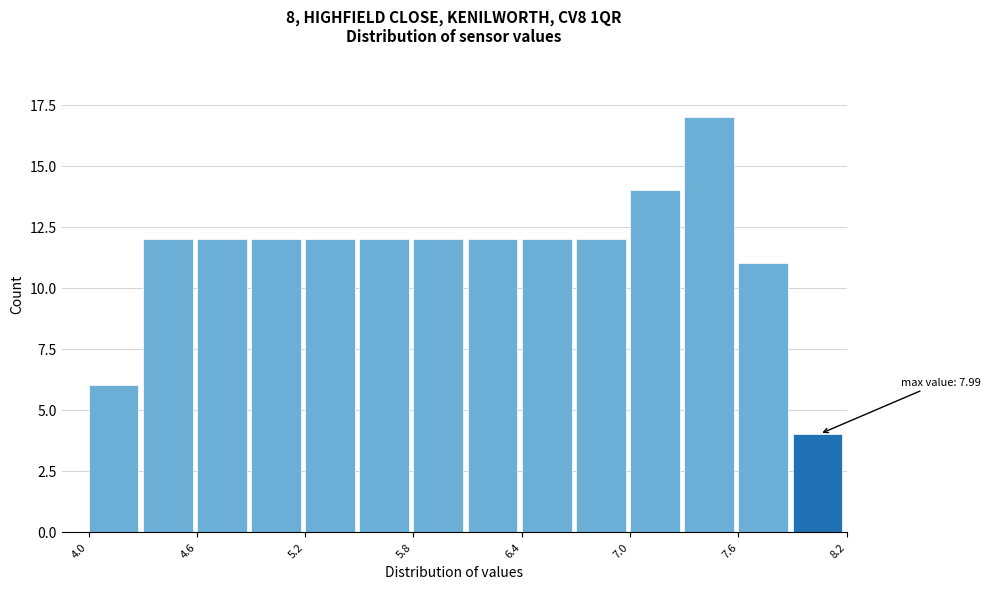

Read against the x-axis, roughly where is the centre of the tallest bar?

7.4